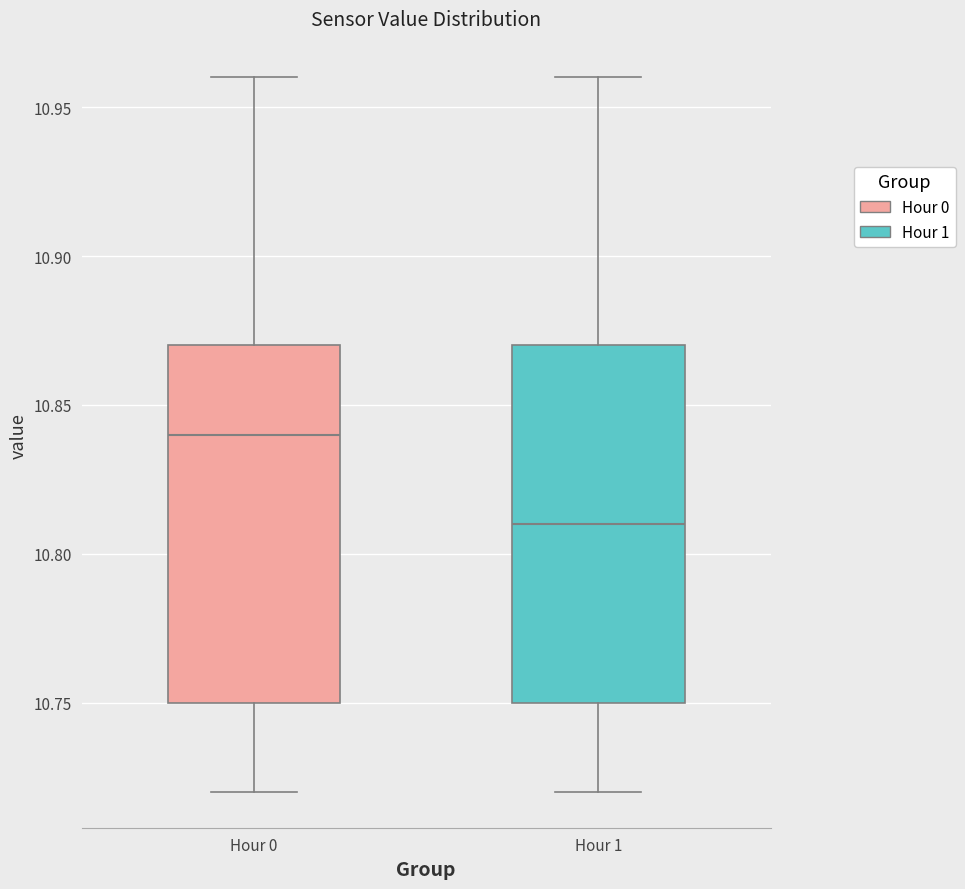

Which box has the lowest median line?

Hour 1